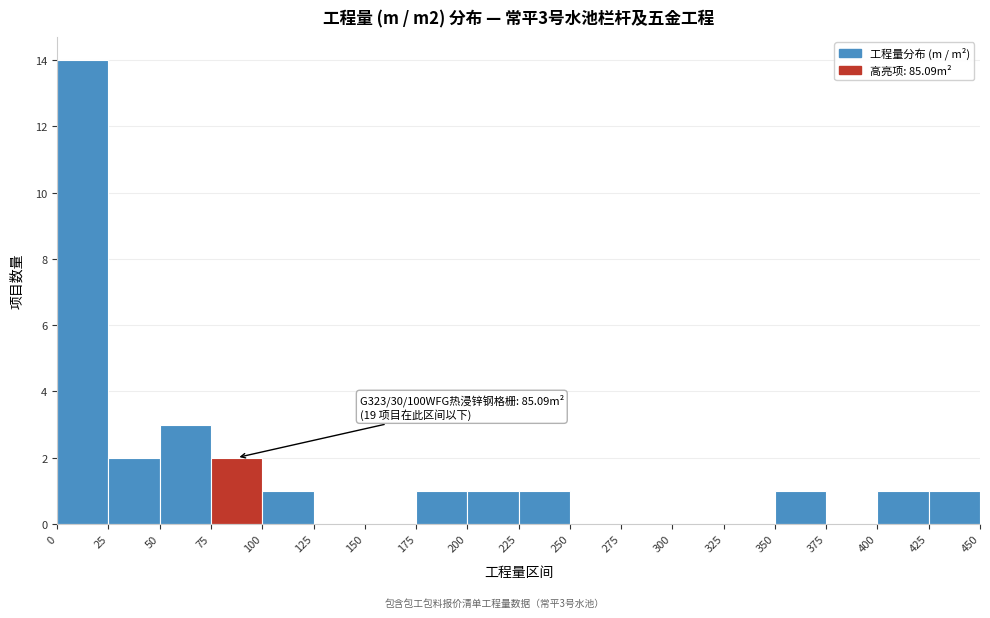

Which range on the x-axis has the tallest bar?

0 to 25